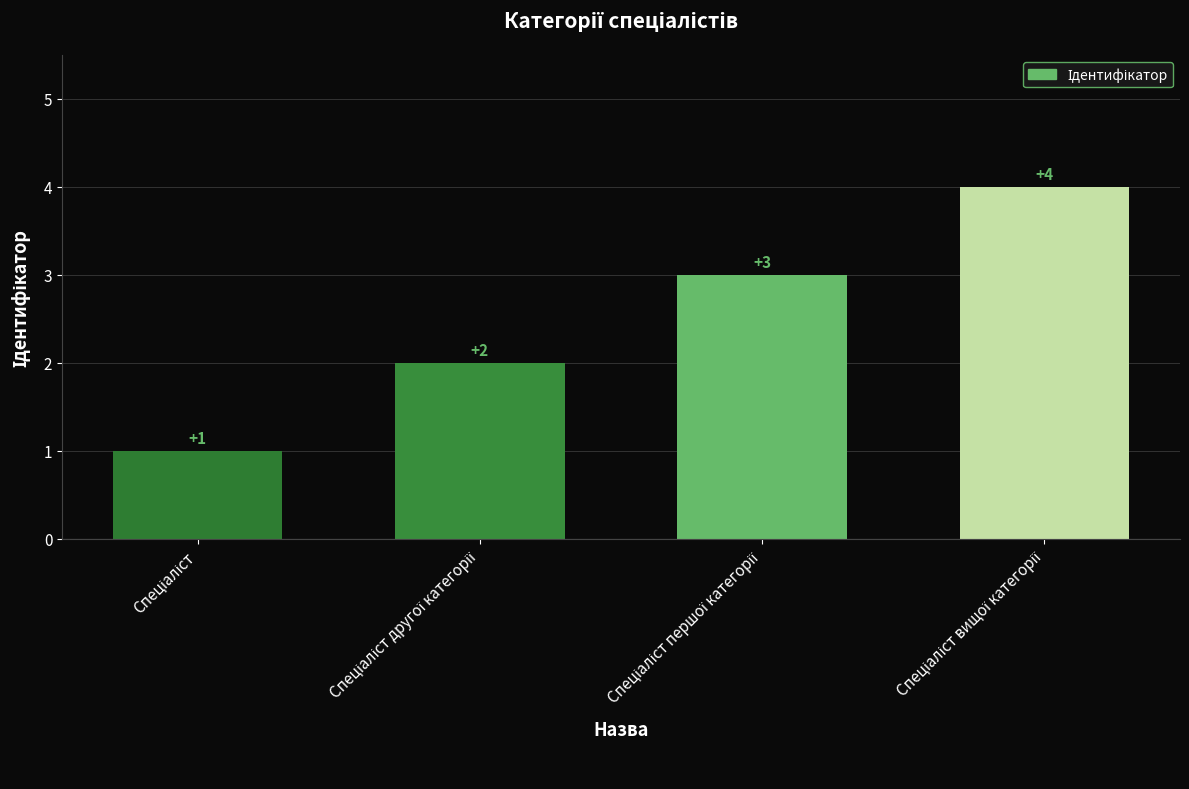

Reading right to left, what are all the values shown in this chart?

4	3	2	1